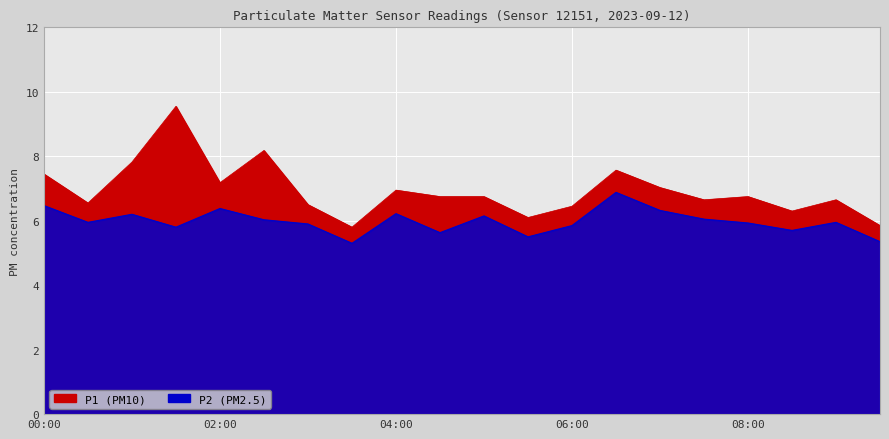

How many interior local valleys does the P1 series have?

6